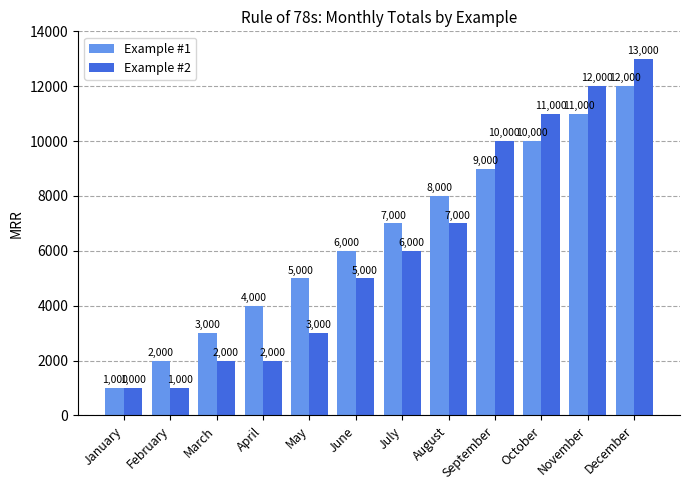

Read the Example #2 value at February.

1000